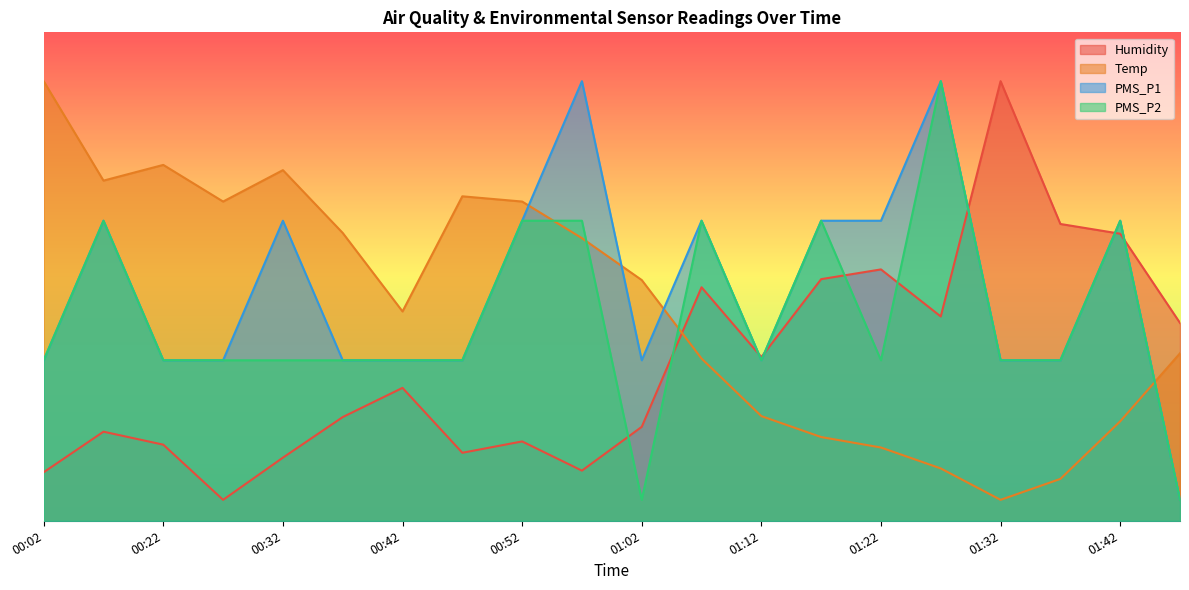

The Humidity series shows 34.6 at 01:17. True or false?

True